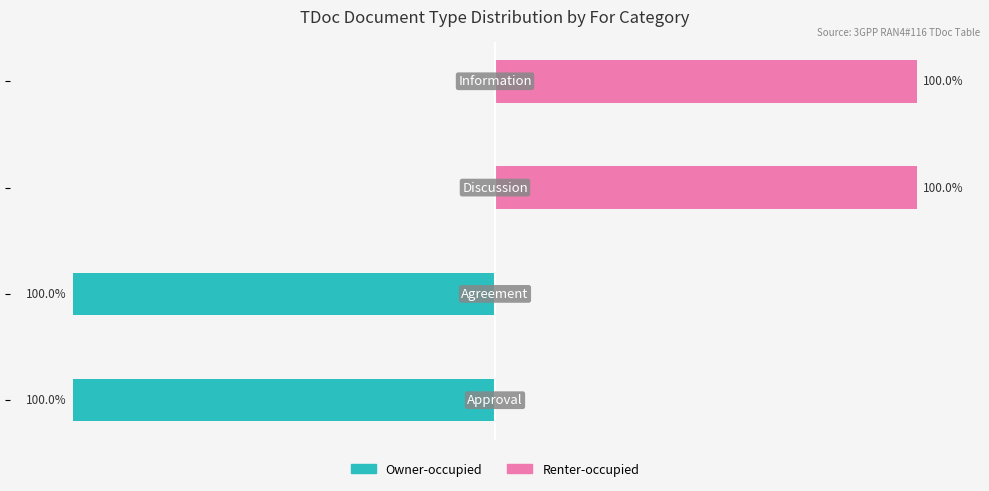

Between −50 and 0, which series saw the biggest shift?

Owner-occupied